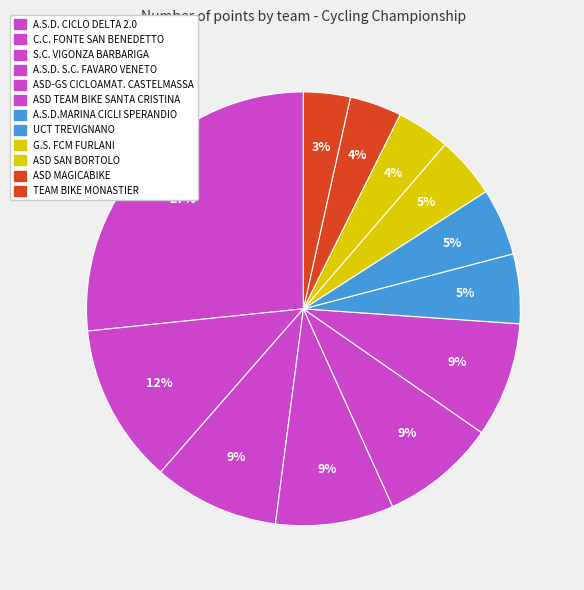

What is the smallest slice in the pie chart?

TEAM BIKE MONASTIER